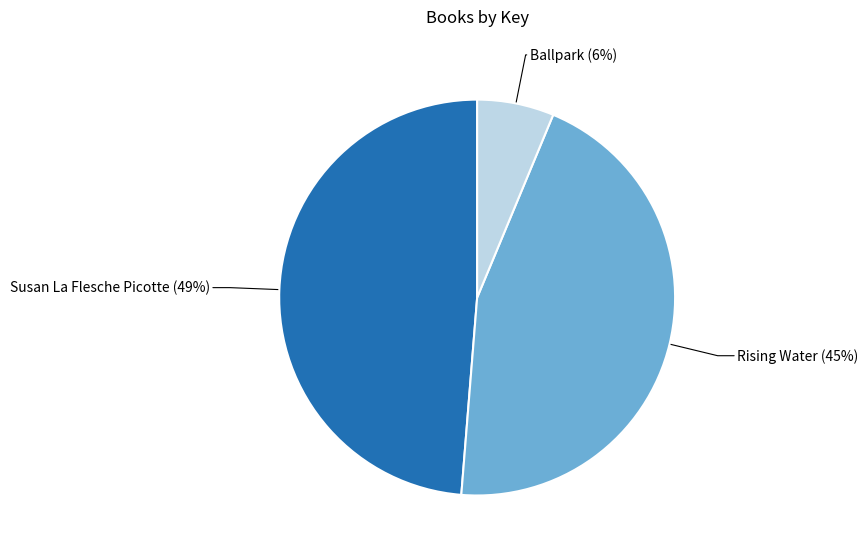

To the nearest percent, what is the average slice percentage?

33%